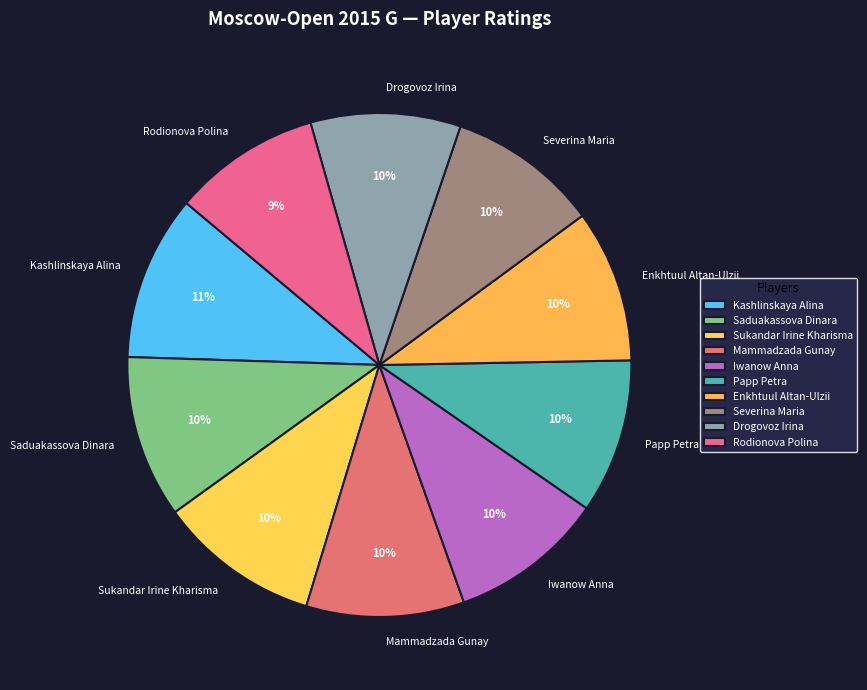

To the nearest percent, what is the average slice percentage?

10%